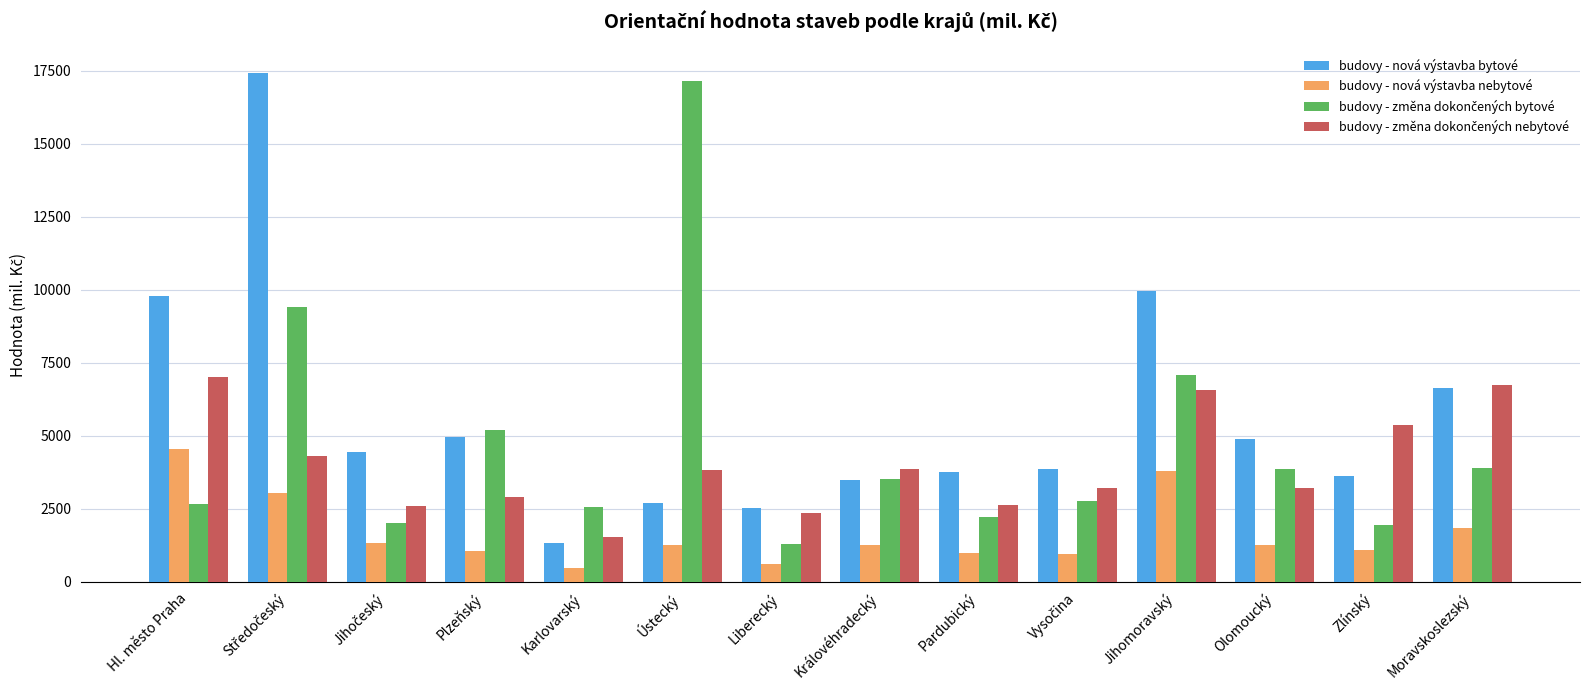

The value of budovy - nová výstavba bytové at Zlínský is 2153. True or false?

False